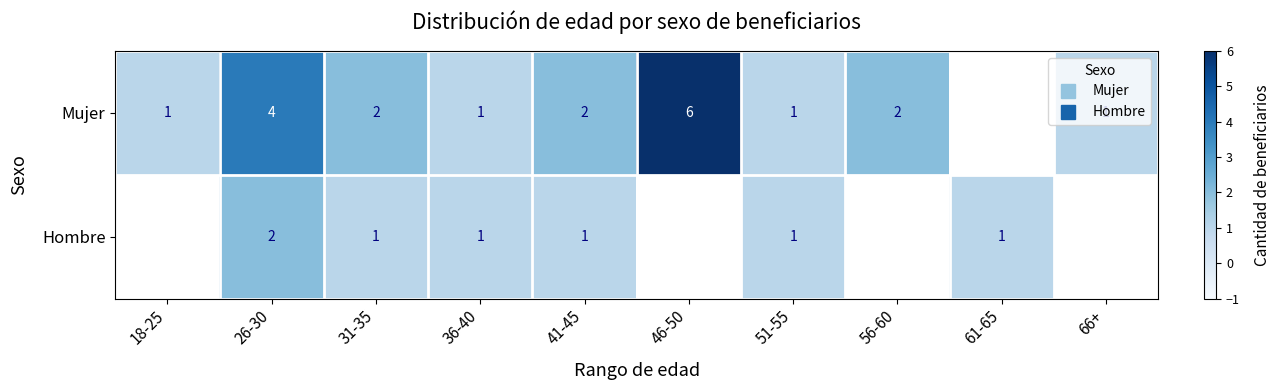

How many series are shown in this chart?

2